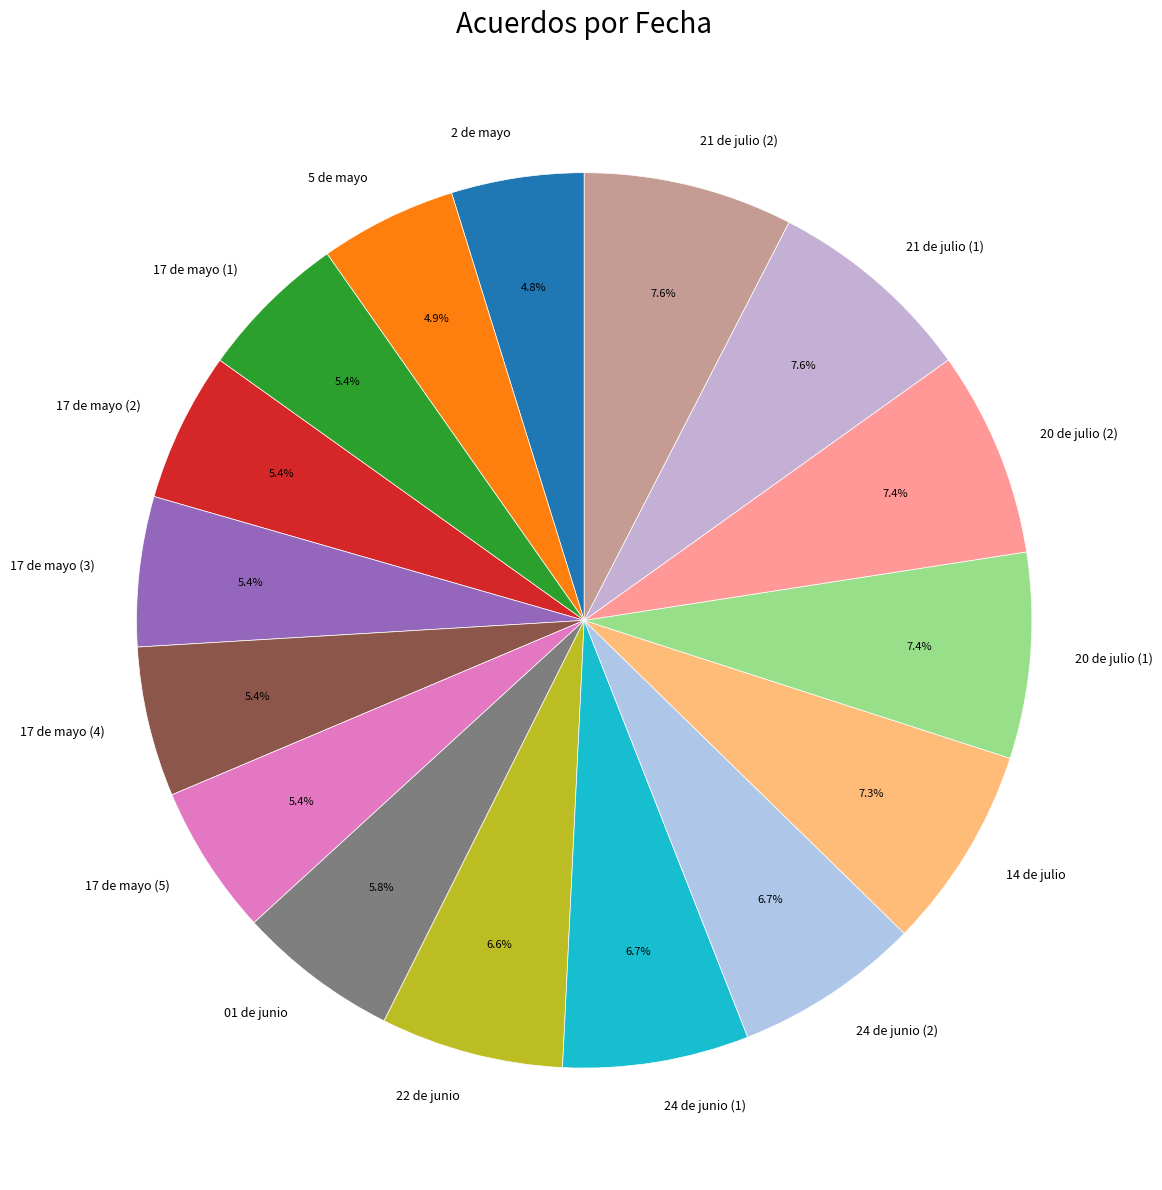

Does 21 de julio (1) represent more than half of the total?

No